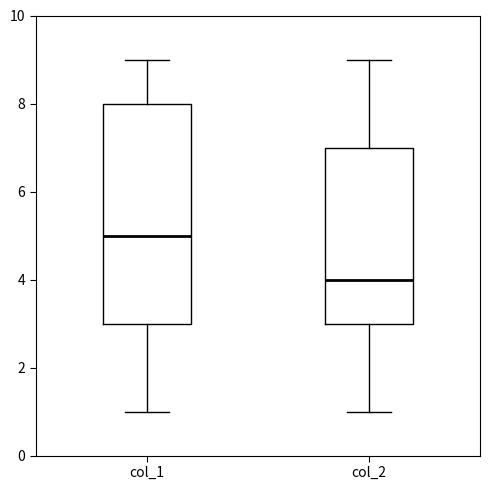

Comparing the boxes themselves (not the whiskers), which one is the tallest?

col_1